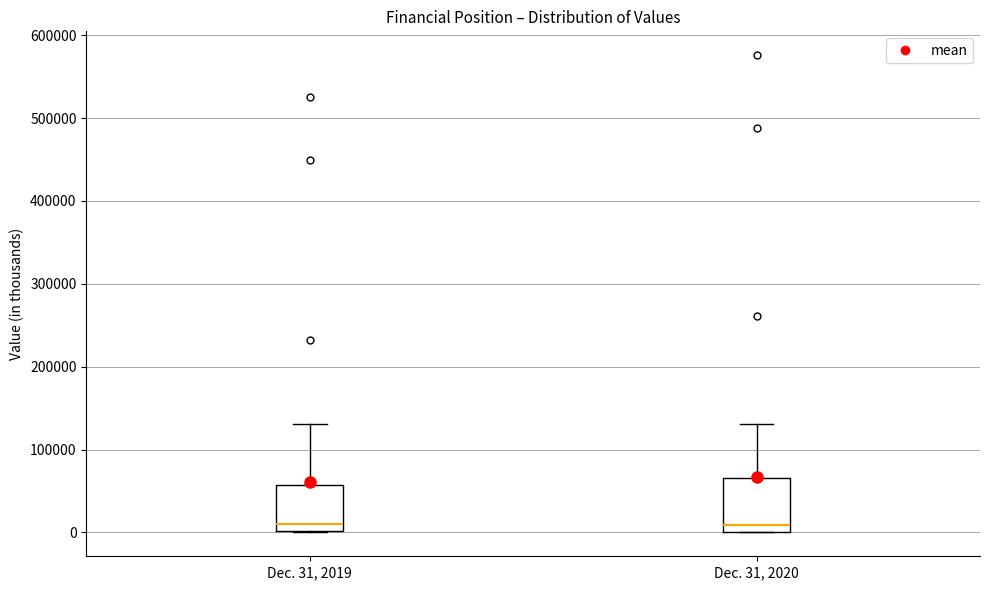

Reading left to right, read every box against the y-axis: the position of its median line, the range the box covers, and the ends of its whiskers. The values are not printed on the chart, so give them approximately, as read against the axis.

Dec. 31, 2019: median 10000, box 0 to 60000, whiskers 0 to 130000
Dec. 31, 2020: median 10000, box 0 to 70000, whiskers 0 to 130000